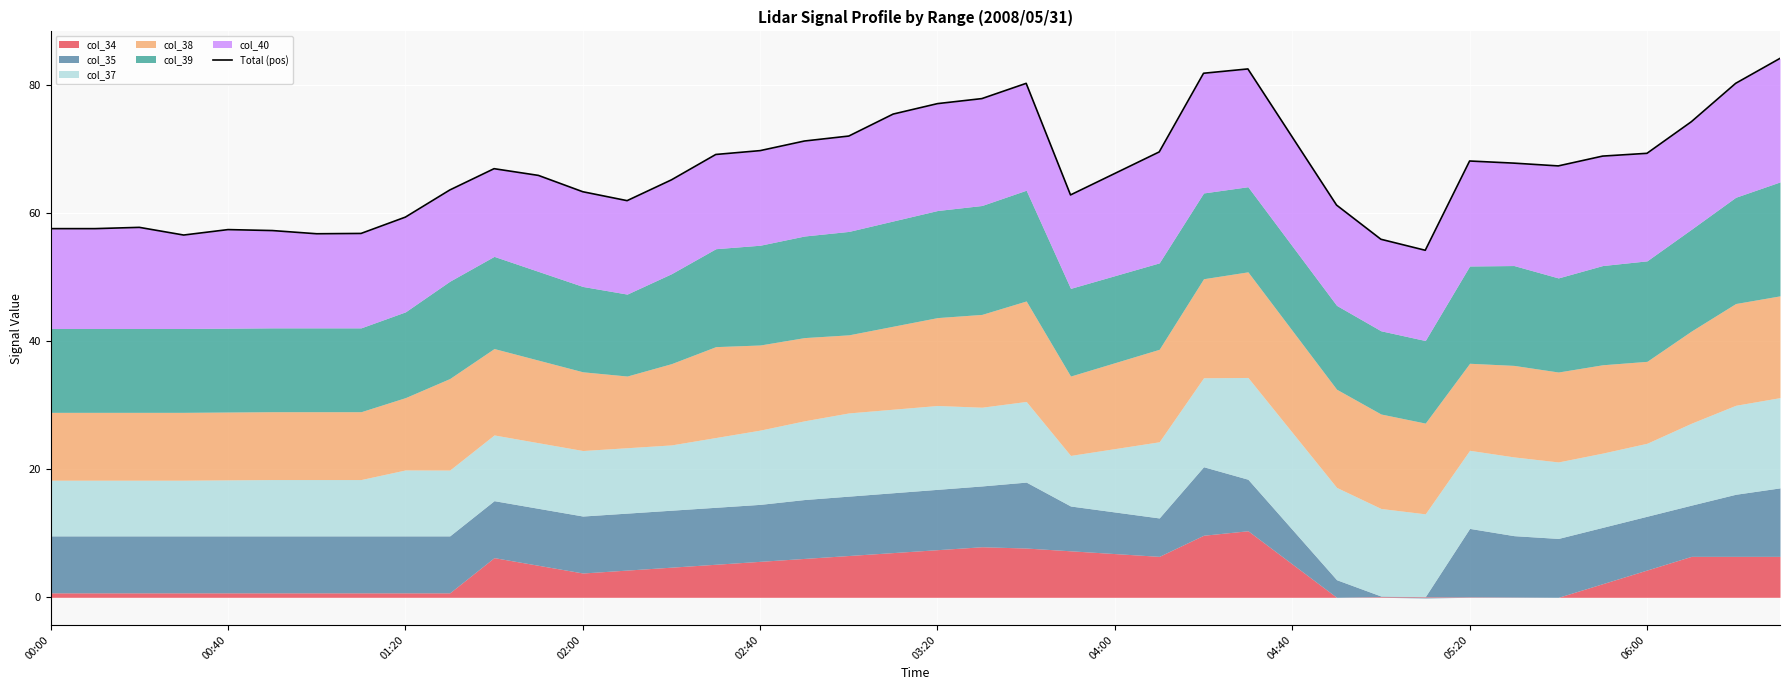

How many points are higher than both their immediate neighbors (excluding endpoints)?

6